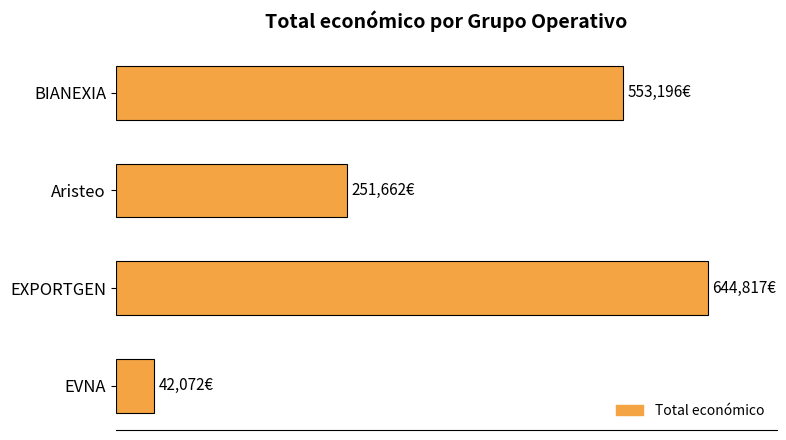

What is the average value?

372937